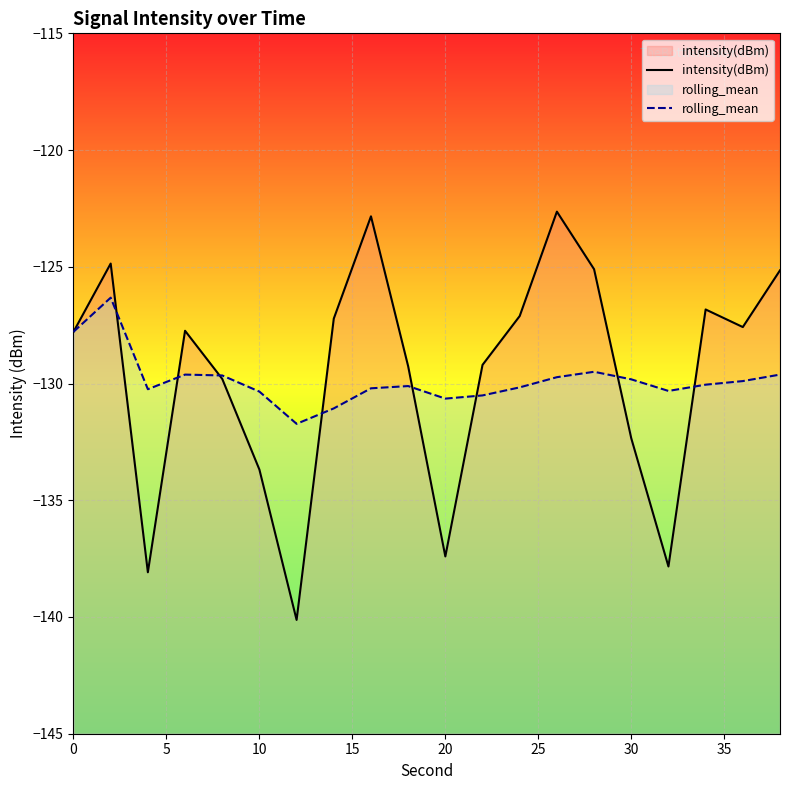

What is the difference between the maximum and minimum values in the rolling_mean series?

5.4